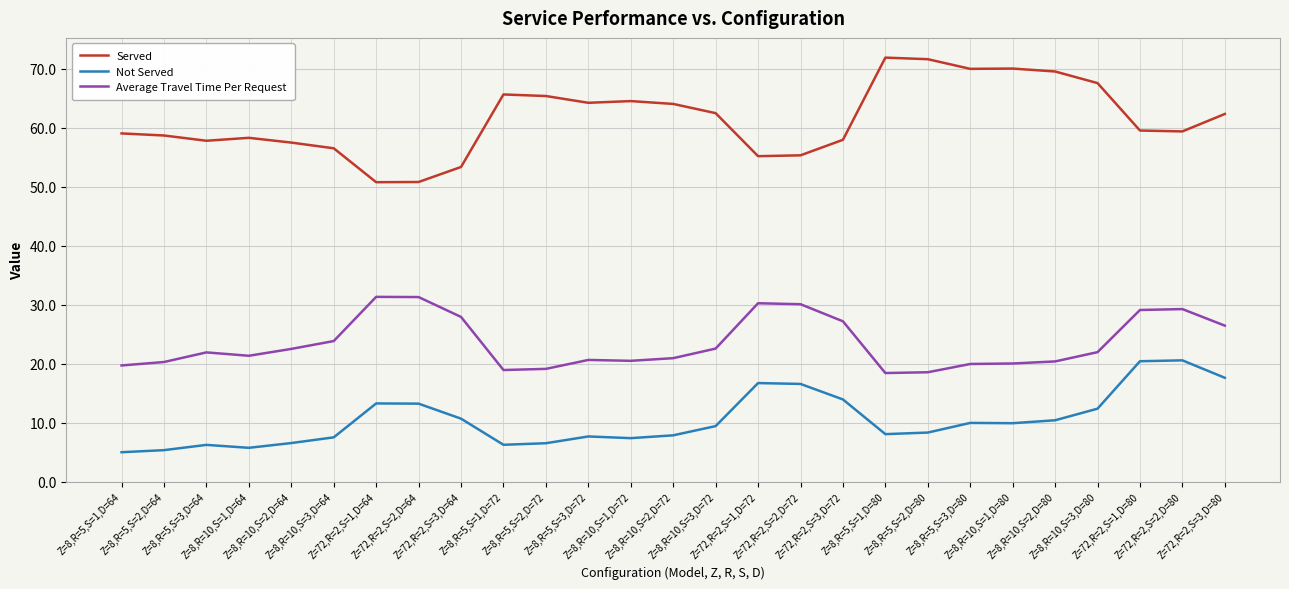

What is the highest value of the Average Travel Time Per Request series?

31.3